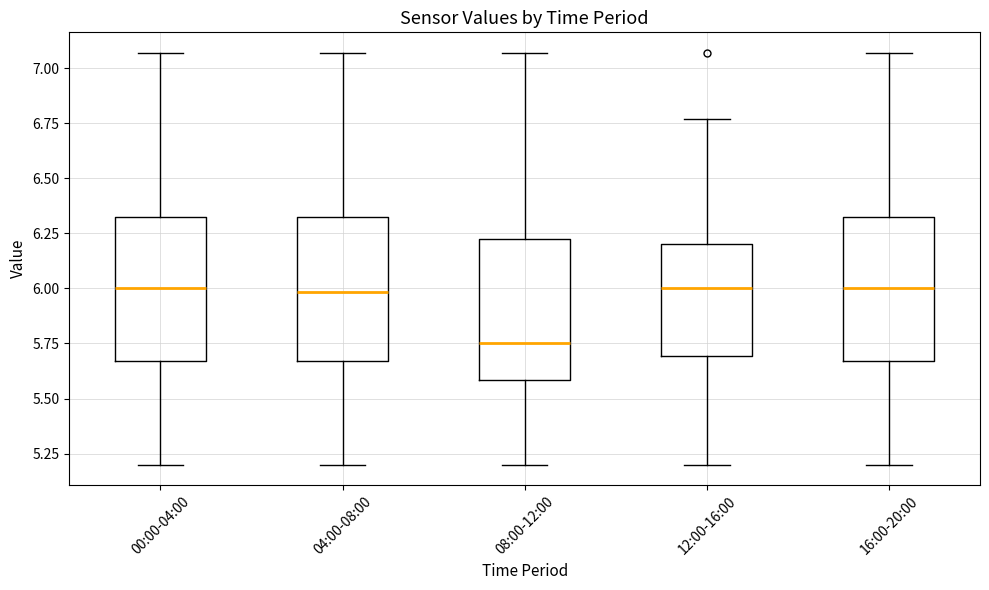

Reading left to right, read every box against the y-axis: the position of its median line, the range the box covers, and the ends of its whiskers. The values are not printed on the chart, so give them approximately, as read against the axis.

00:00-04:00: median 6.00, box 5.65 to 6.35, whiskers 5.20 to 7.05
04:00-08:00: median 6.00, box 5.65 to 6.35, whiskers 5.20 to 7.05
08:00-12:00: median 5.75, box 5.60 to 6.25, whiskers 5.20 to 7.05
12:00-16:00: median 6.00, box 5.70 to 6.20, whiskers 5.20 to 6.75
16:00-20:00: median 6.00, box 5.65 to 6.35, whiskers 5.20 to 7.05